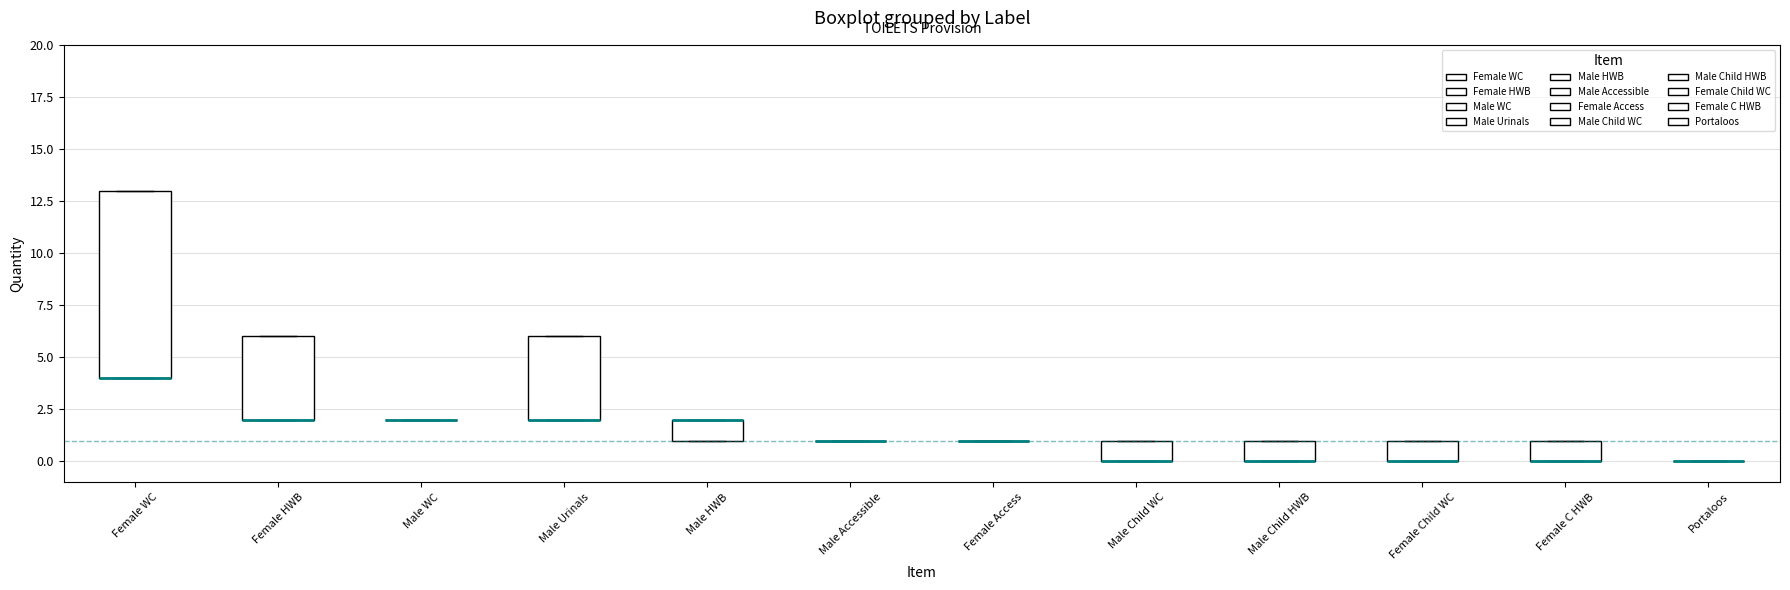

Reading left to right, transcribe this box plot: for each box, give where its median line is, the range the box spans, and where its two whiskers end, as read against the y-axis. The values are not printed on the chart, so give them approximately, as read against the axis.

Female WC: median 4 (drawn on the box's lower edge), box 4 to 13, whiskers 4 to 13
Female HWB: median 2 (drawn on the box's lower edge), box 2 to 6, whiskers 2 to 6
Male WC: box collapsed to a line at 2, whiskers 2 to 2
Male Urinals: median 2 (drawn on the box's lower edge), box 2 to 6, whiskers 2 to 6
Male HWB: median 2 (drawn on the box's upper edge), box 1 to 2, whiskers 1 to 2
Male Accessible: box collapsed to a line at 1, whiskers 1 to 1
Female Access: box collapsed to a line at 1, whiskers 1 to 1
Male Child WC: median 0 (drawn on the box's lower edge), box 0 to 1, whiskers 0 to 1
Male Child HWB: median 0 (drawn on the box's lower edge), box 0 to 1, whiskers 0 to 1
Female Child WC: median 0 (drawn on the box's lower edge), box 0 to 1, whiskers 0 to 1
Female C HWB: median 0 (drawn on the box's lower edge), box 0 to 1, whiskers 0 to 1
Portaloos: box collapsed to a line at 0, whiskers 0 to 0